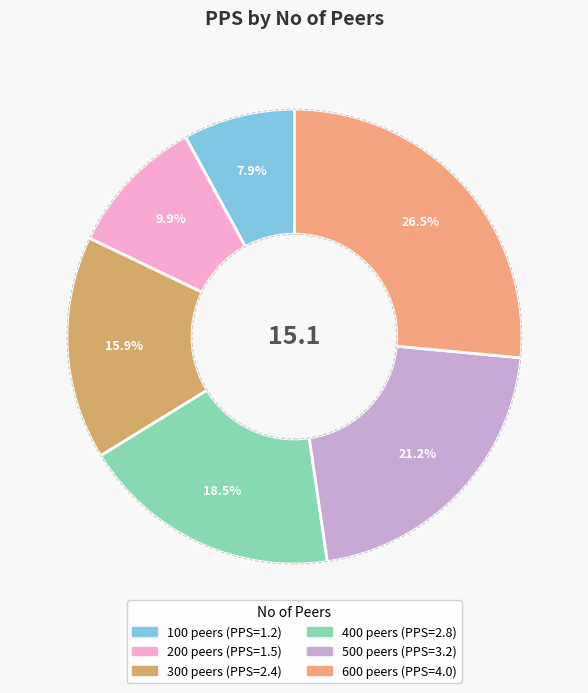

What is the largest slice in the pie chart?

600